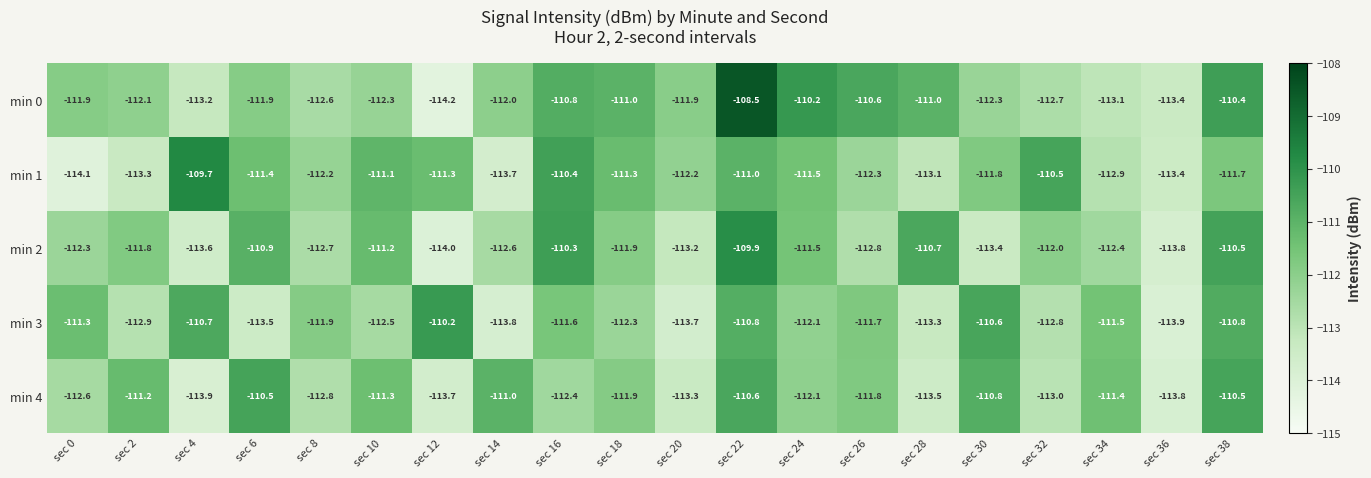

Which category has the lowest value across all series?

sec 12